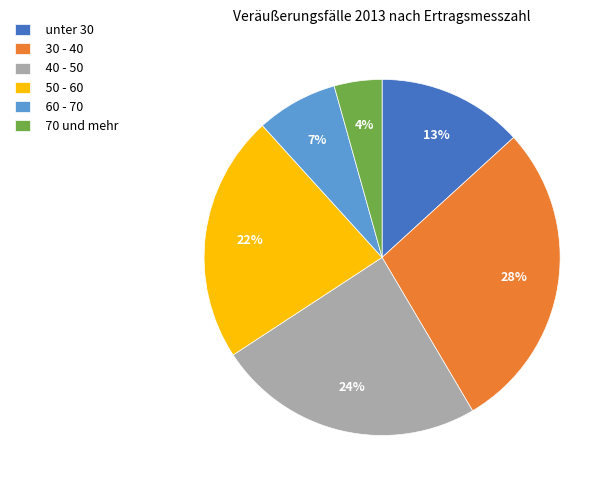

Does 60 - 70 represent more than half of the total?

No